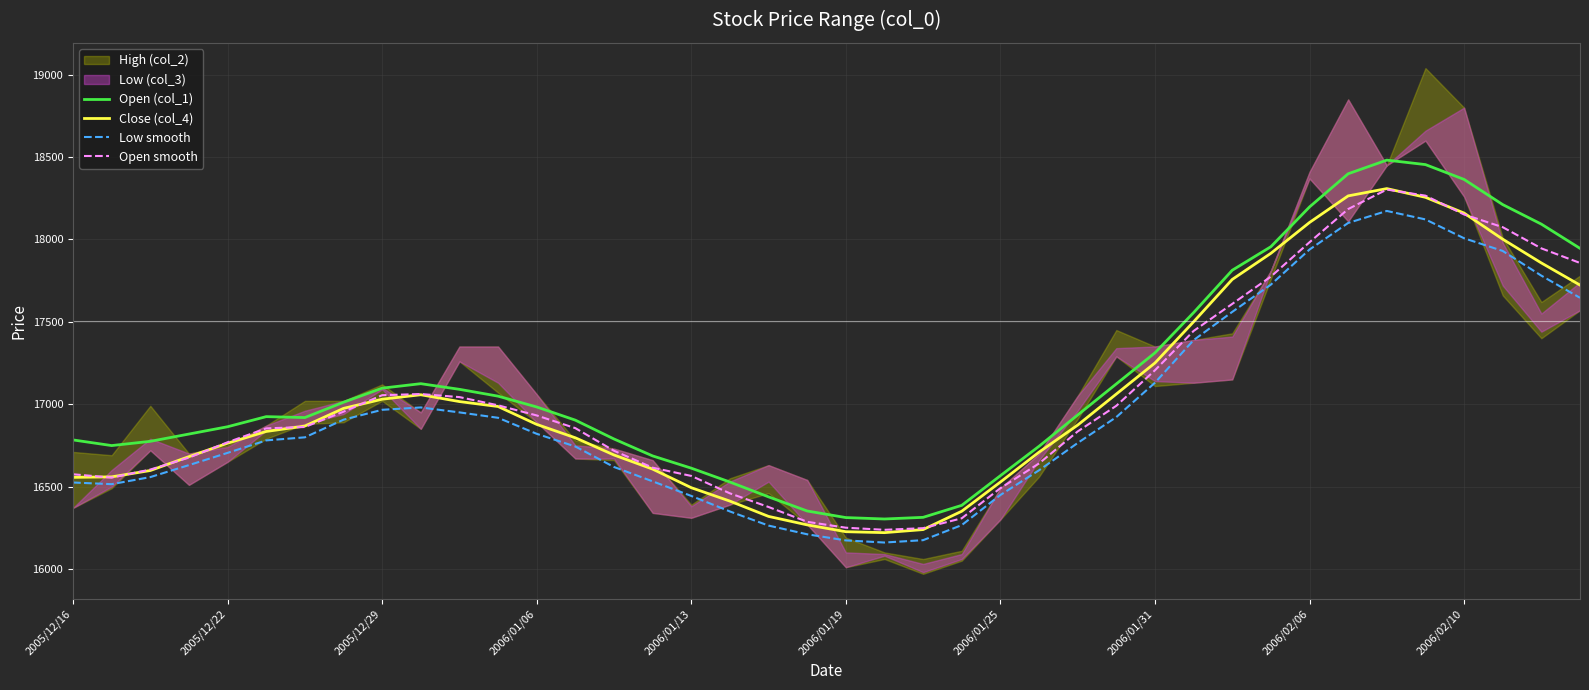

How many lines are shown in the chart?

4